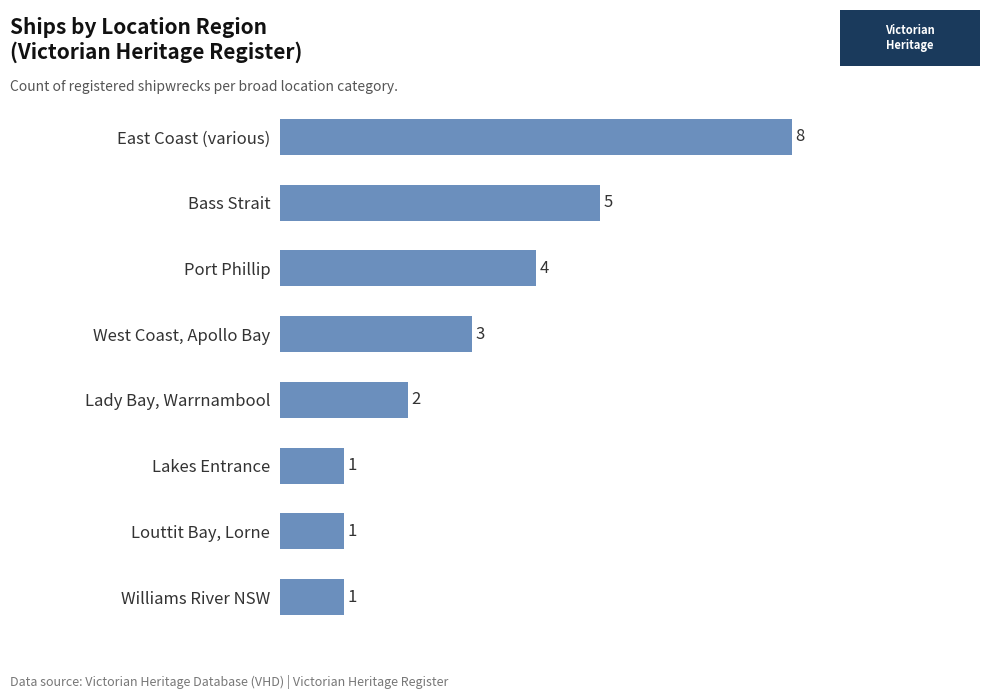

Does the chart contain stacked bars?

No